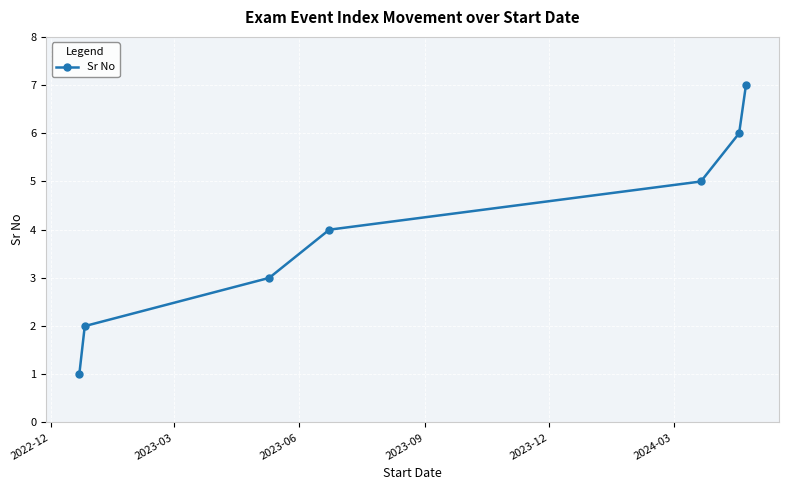

What is the maximum value shown in the chart?

7